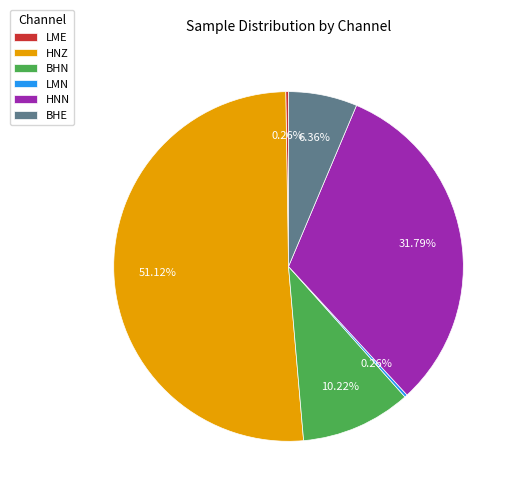

Combined, do BHN and HNZ account for over 50%?

Yes